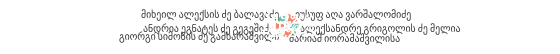

Is there a majority slice in this chart?

No